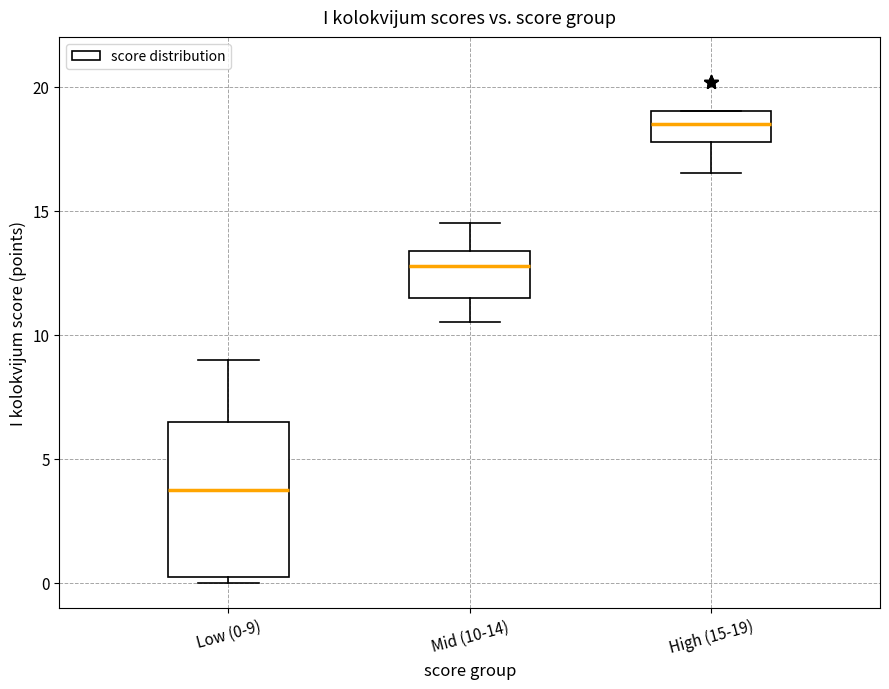

Reading left to right, read every box against the y-axis: the position of its median line, the range the box covers, and the ends of its whiskers. The values are not printed on the chart, so give them approximately, as read against the axis.

Low (0-9): median 4.0, box 0.5 to 6.5, whiskers 0.0 to 9.0
Mid (10-14): median 13.0, box 11.5 to 13.5, whiskers 10.5 to 14.5
High (15-19): median 18.5, box 18.0 to 19.0, whiskers 16.5 to 19.0